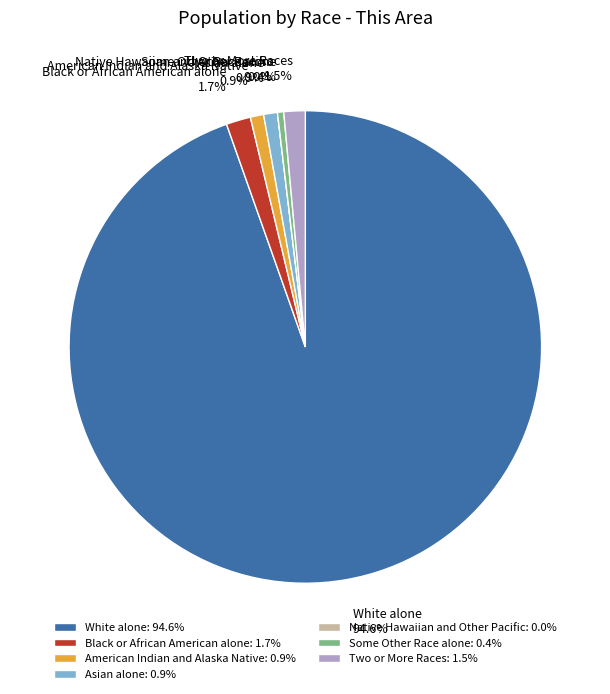

True or false: Native Hawaiian and Other Pacific accounts for 0% of the total.

True